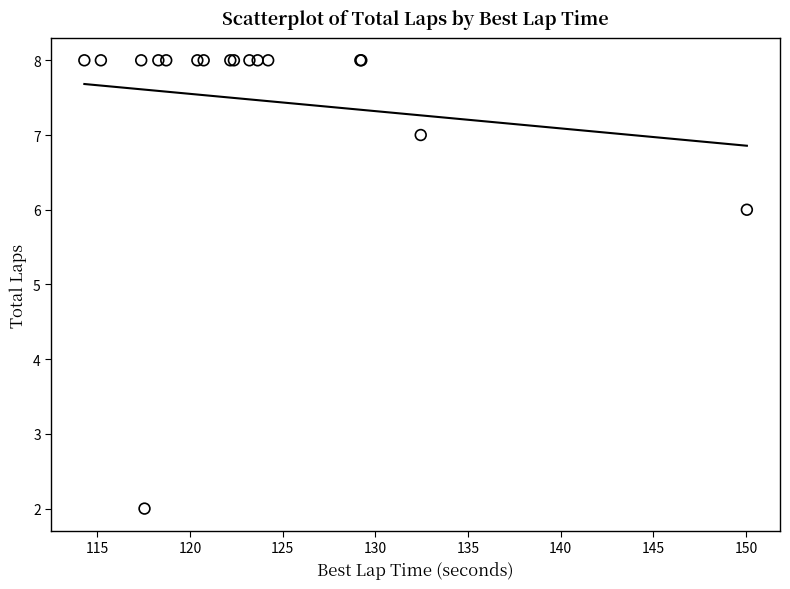

What Y value in the scatter plot is closest to 5?

6